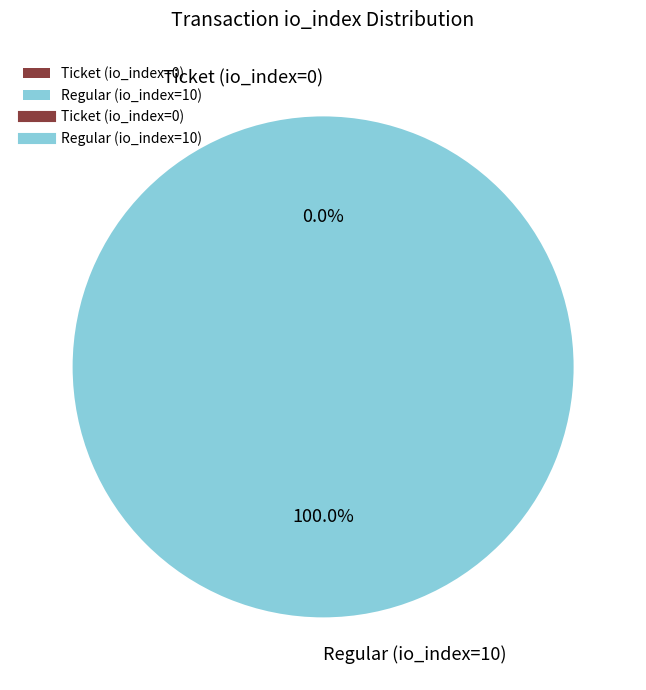

Is it true that Ticket (io_index=0) is 0% of the pie?

True